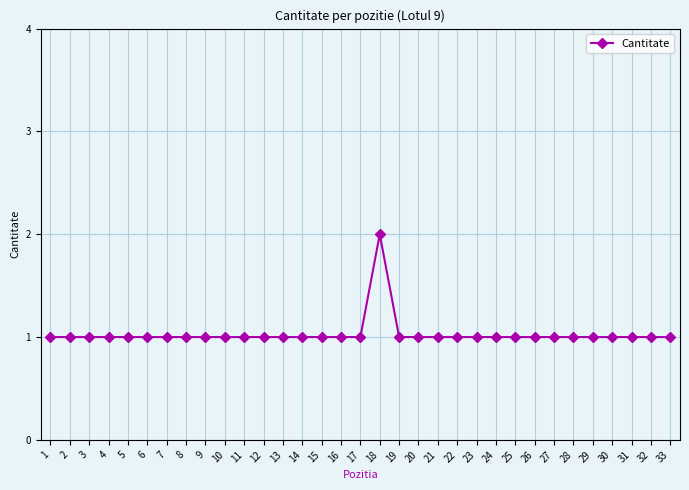

True or false: there are more than 0 points higher than both neighbors.

True